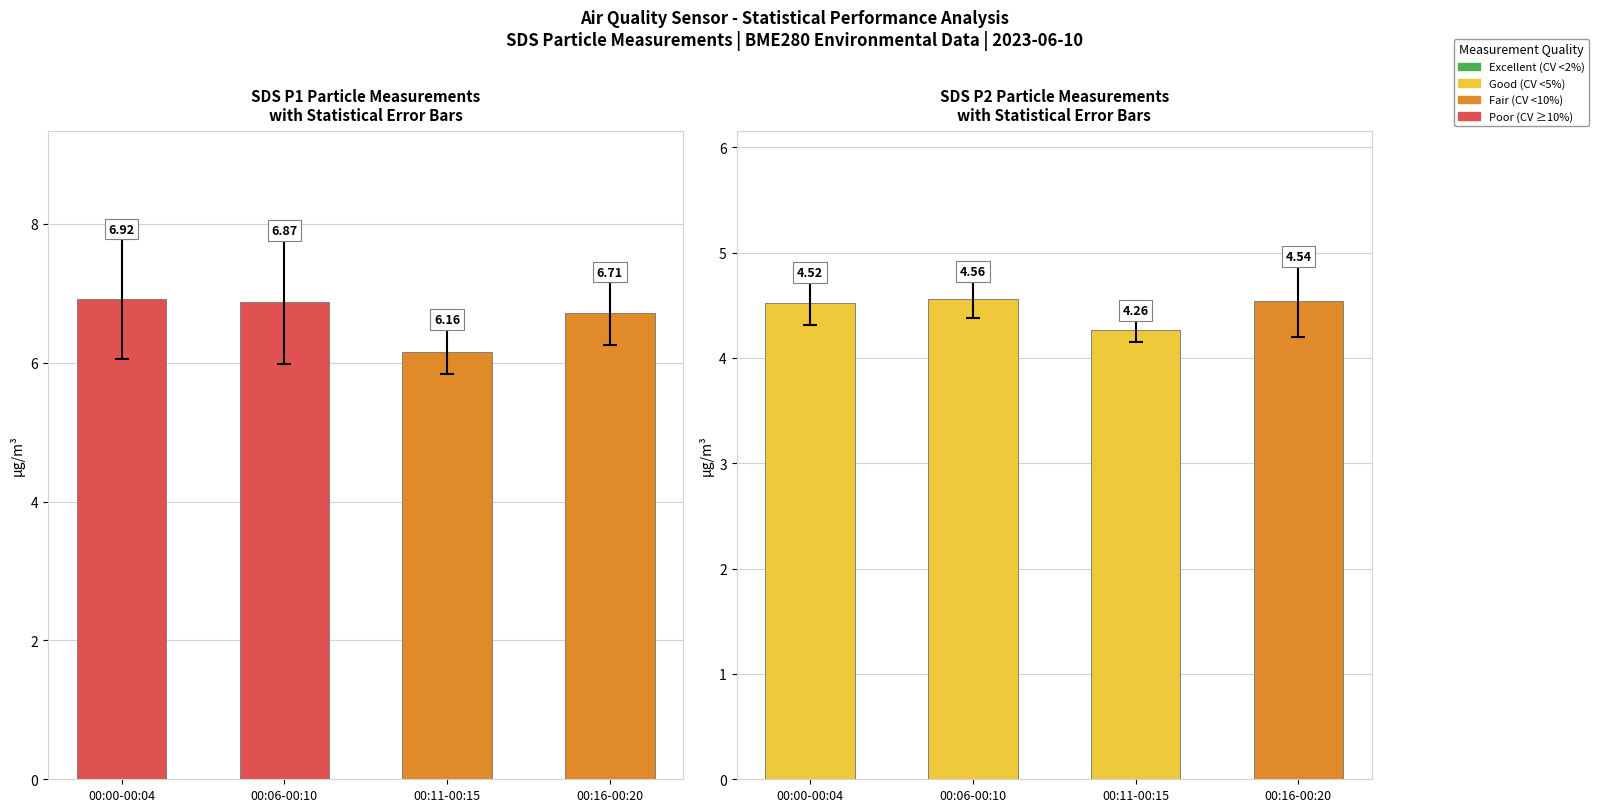

What is the spread (max minus min) of values at 00:00-00:04?

2.4